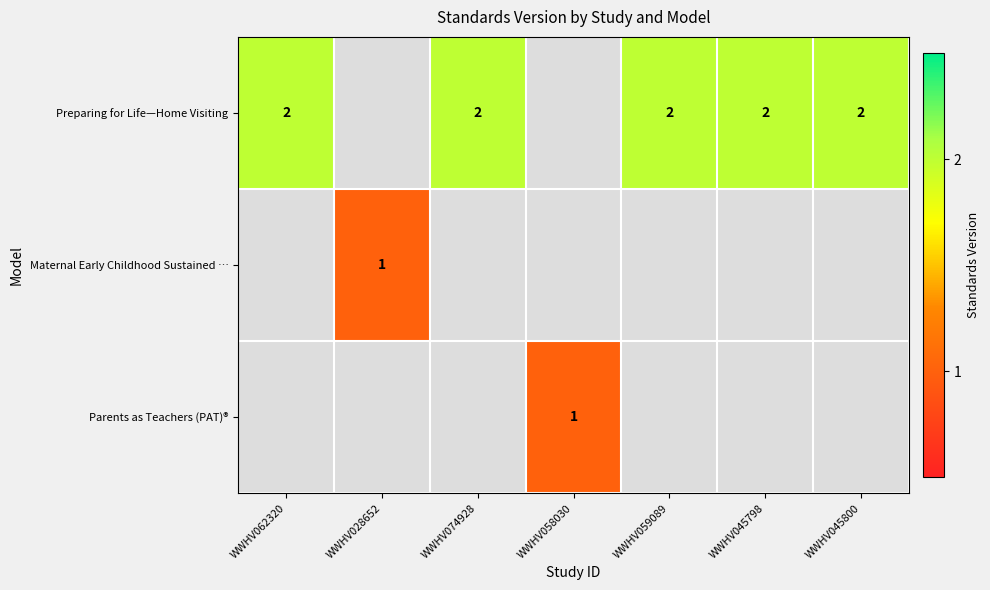

The Preparing for Life—Home Visiting series shows 2 at WWHV045798. True or false?

True